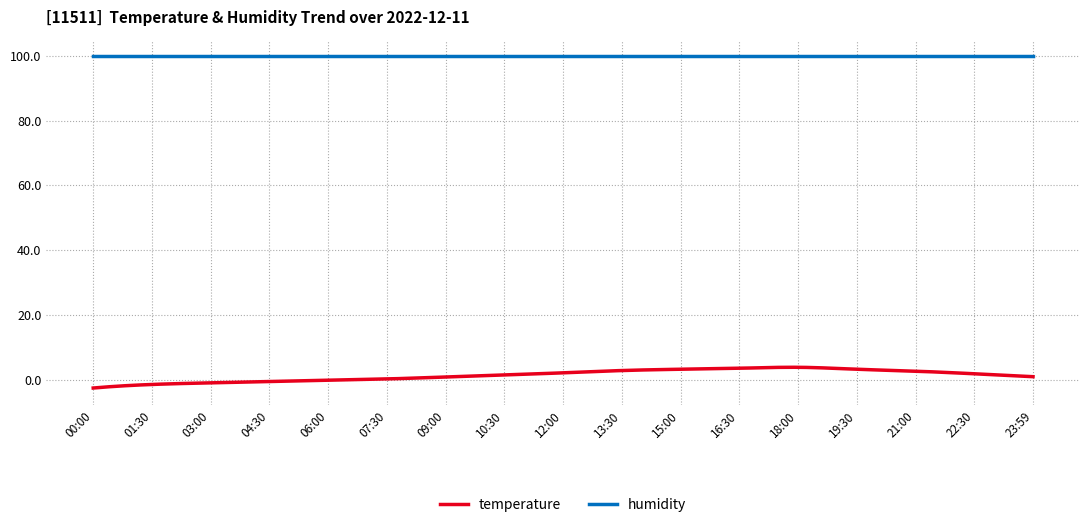

List the series in order of their peak value, lowest first.

temperature, humidity